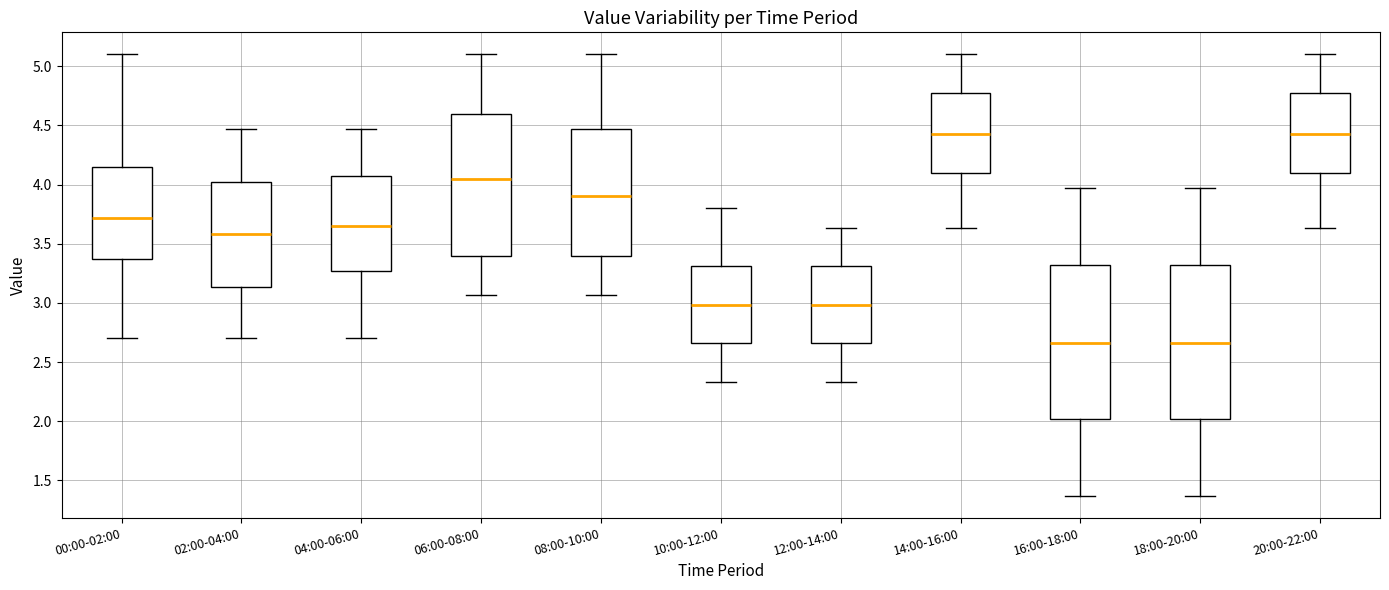

Reading left to right, read every box against the y-axis: the position of its median line, the range the box covers, and the ends of its whiskers. The values are not printed on the chart, so give them approximately, as read against the axis.

00:00-02:00: median 3.70, box 3.35 to 4.15, whiskers 2.70 to 5.10
02:00-04:00: median 3.60, box 3.15 to 4.00, whiskers 2.70 to 4.45
04:00-06:00: median 3.65, box 3.25 to 4.05, whiskers 2.70 to 4.45
06:00-08:00: median 4.05, box 3.40 to 4.60, whiskers 3.05 to 5.10
08:00-10:00: median 3.90, box 3.40 to 4.45, whiskers 3.05 to 5.10
10:00-12:00: median 3.00, box 2.65 to 3.30, whiskers 2.35 to 3.80
12:00-14:00: median 3.00, box 2.65 to 3.30, whiskers 2.35 to 3.65
14:00-16:00: median 4.45, box 4.10 to 4.75, whiskers 3.65 to 5.10
16:00-18:00: median 2.65, box 2.00 to 3.30, whiskers 1.35 to 3.95
18:00-20:00: median 2.65, box 2.00 to 3.30, whiskers 1.35 to 3.95
20:00-22:00: median 4.45, box 4.10 to 4.75, whiskers 3.65 to 5.10